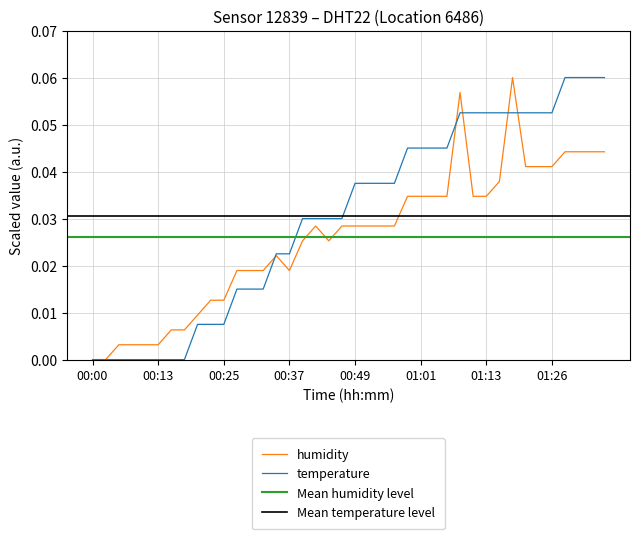

Rank the series by their average value, from highest to lowest.

temperature, humidity